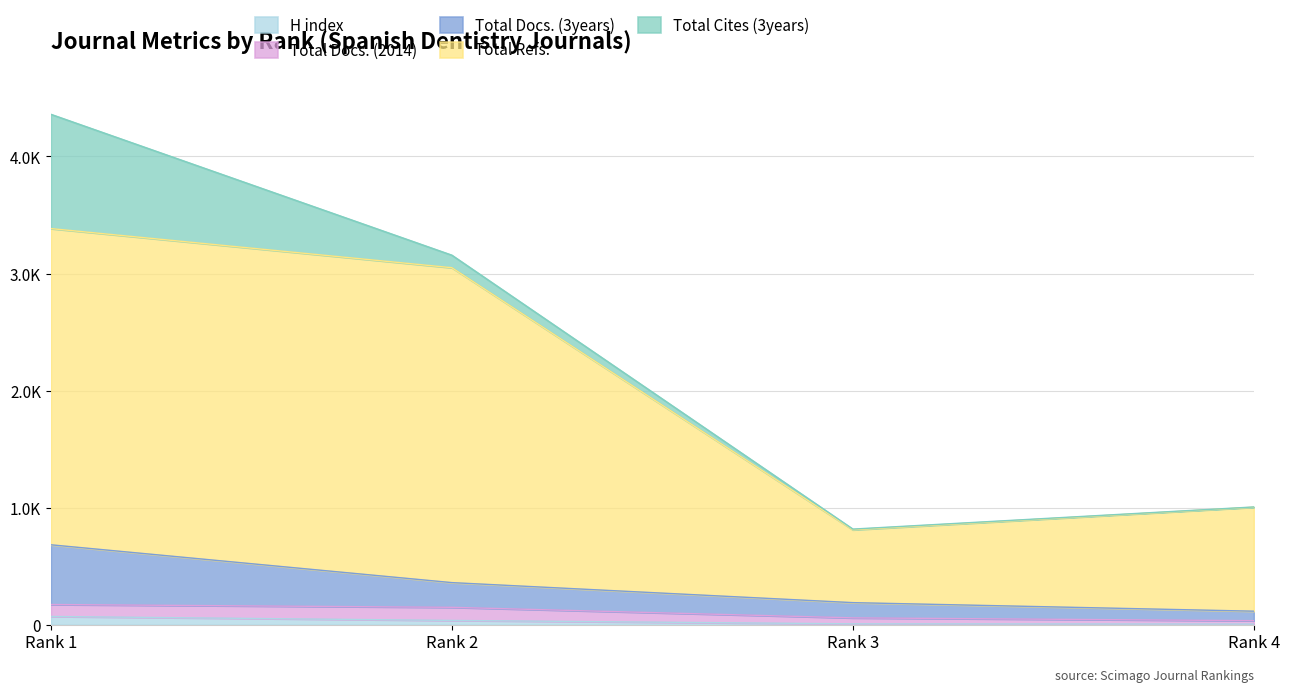

Rank the categories by Total Refs. value from highest to lowest.

Rank 1, Rank 2, Rank 4, Rank 3